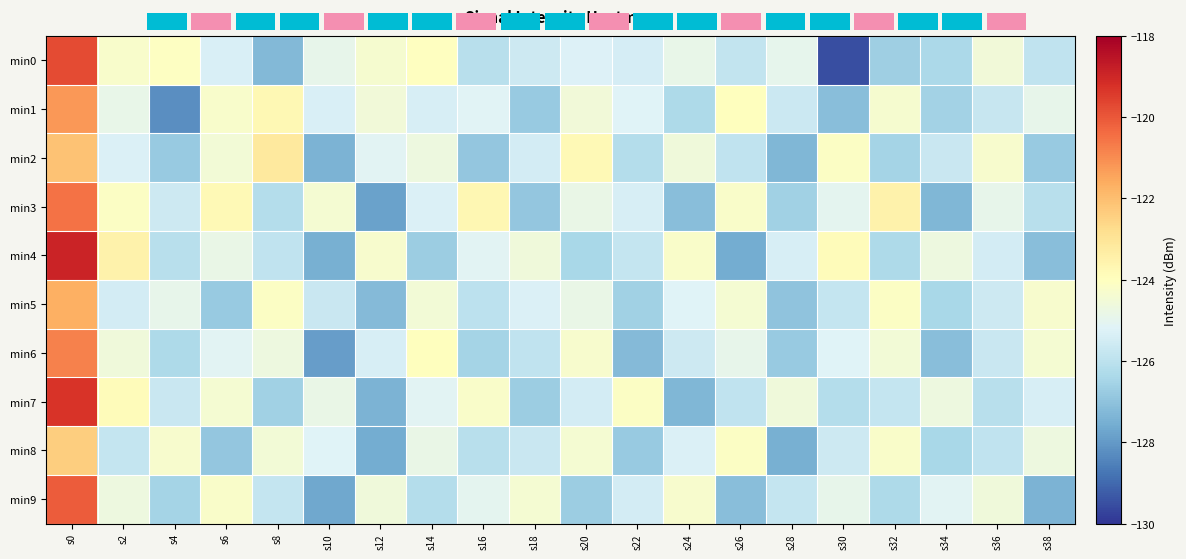

Which category has the lowest value in the min6 series?

s10